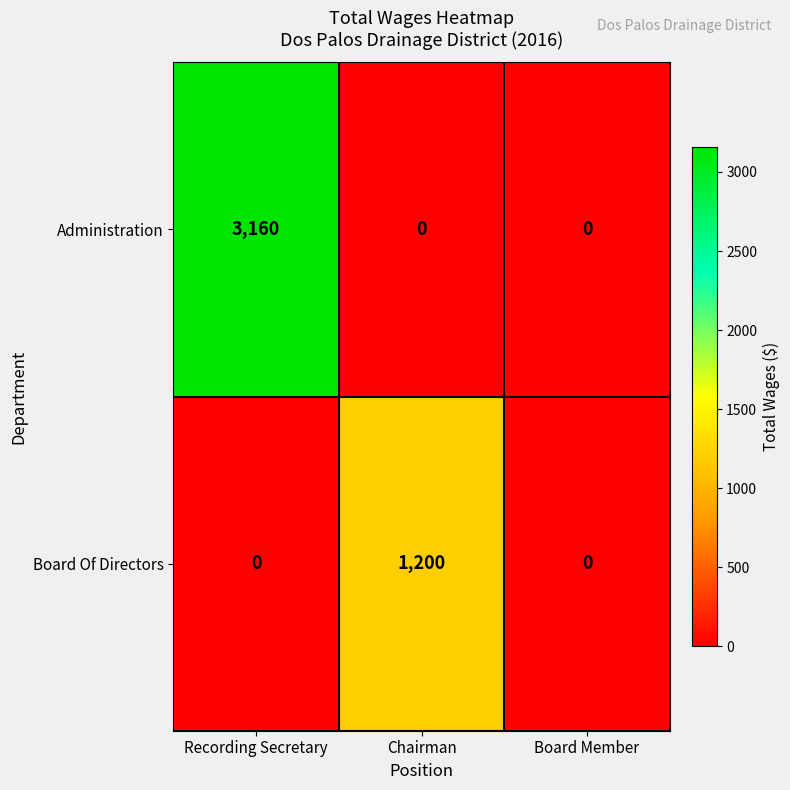

What is the maximum value shown in the chart?

3160